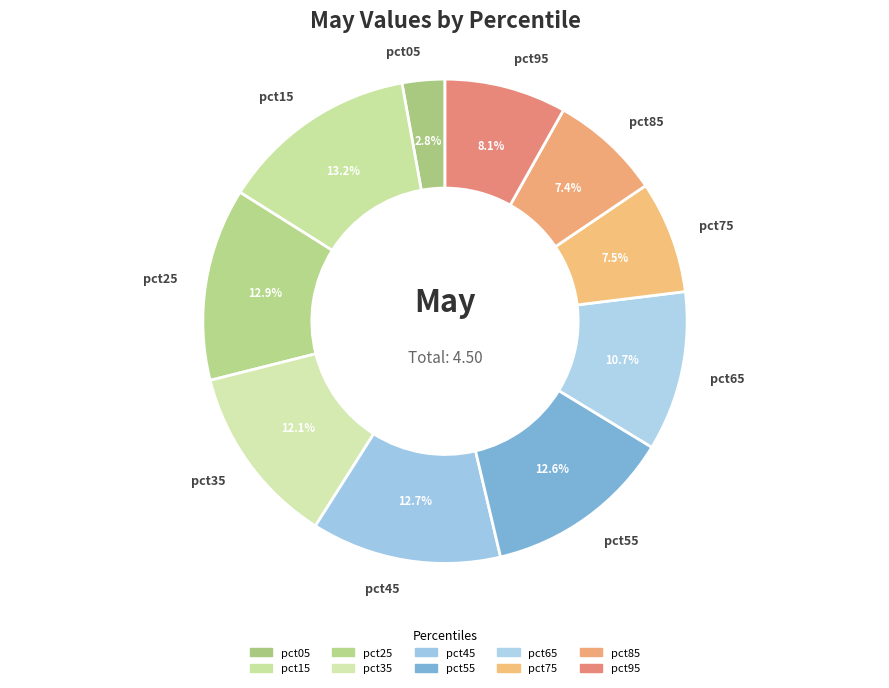

The pct55 slice represents 13% of the pie. True or false?

True